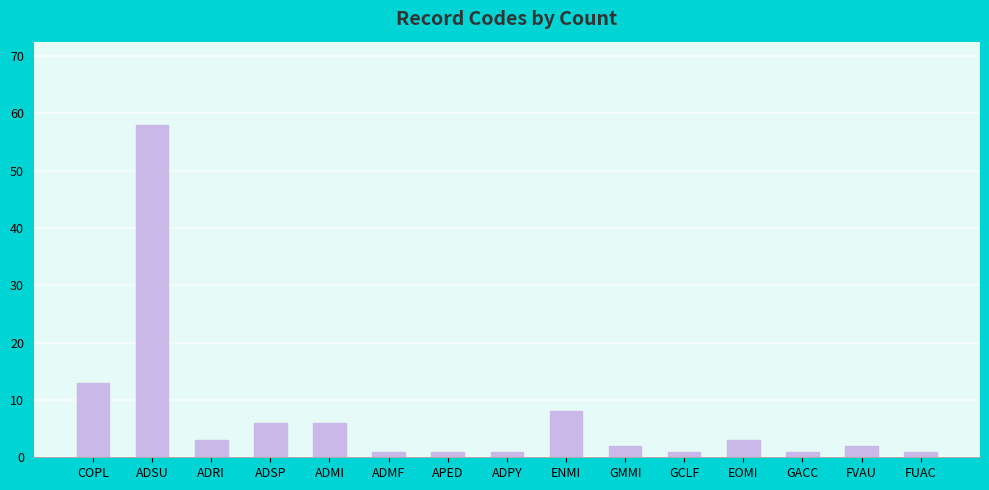

What position from the right is ADSP?

12